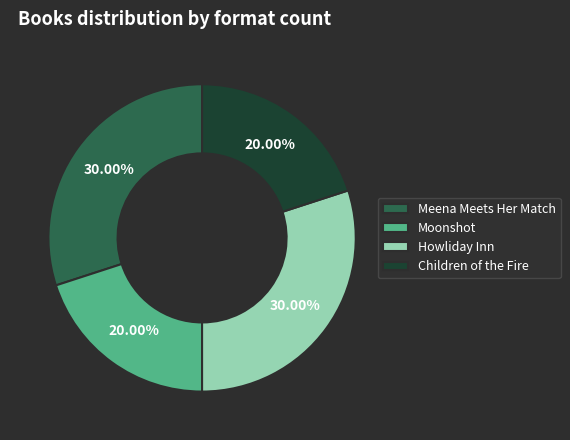

What is the ratio of the value at Meena Meets Her Match to the value at Moonshot?

1.5